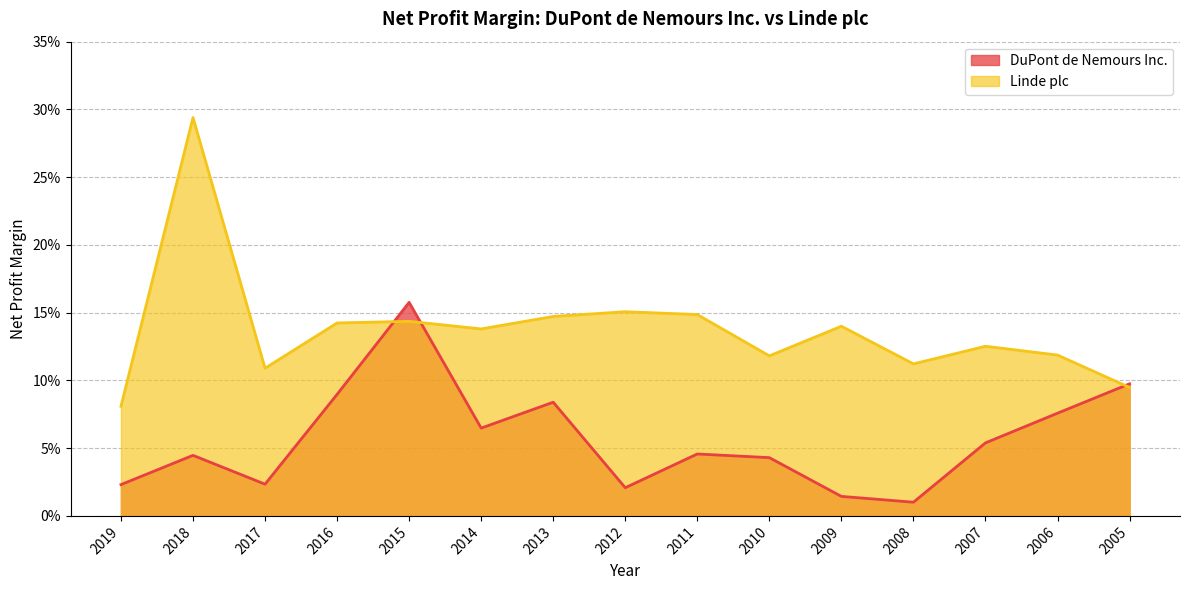

After their last crossing, which series has the higher values: DuPont de Nemours Inc. or Linde plc?

DuPont de Nemours Inc.